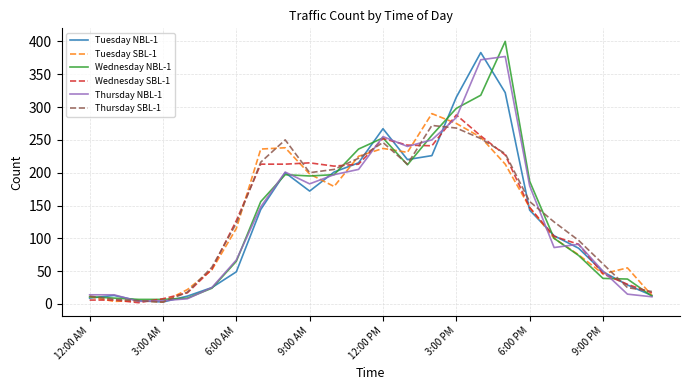

What is the greatest value displayed?

400